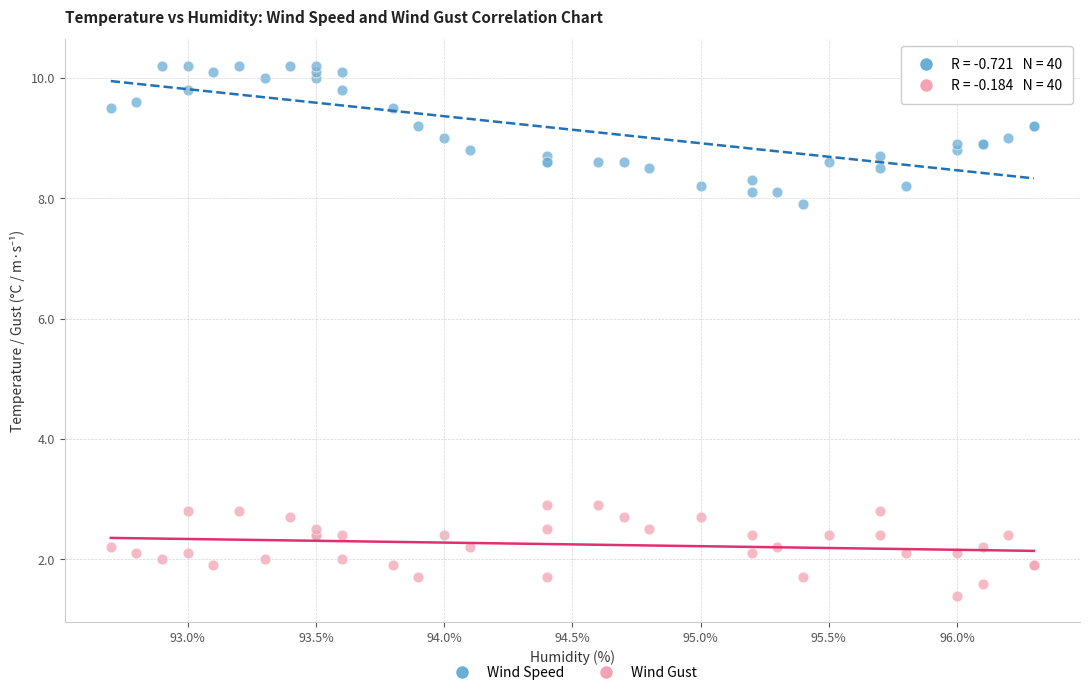

Which series reaches the minimum Y coordinate?

Wind Gust